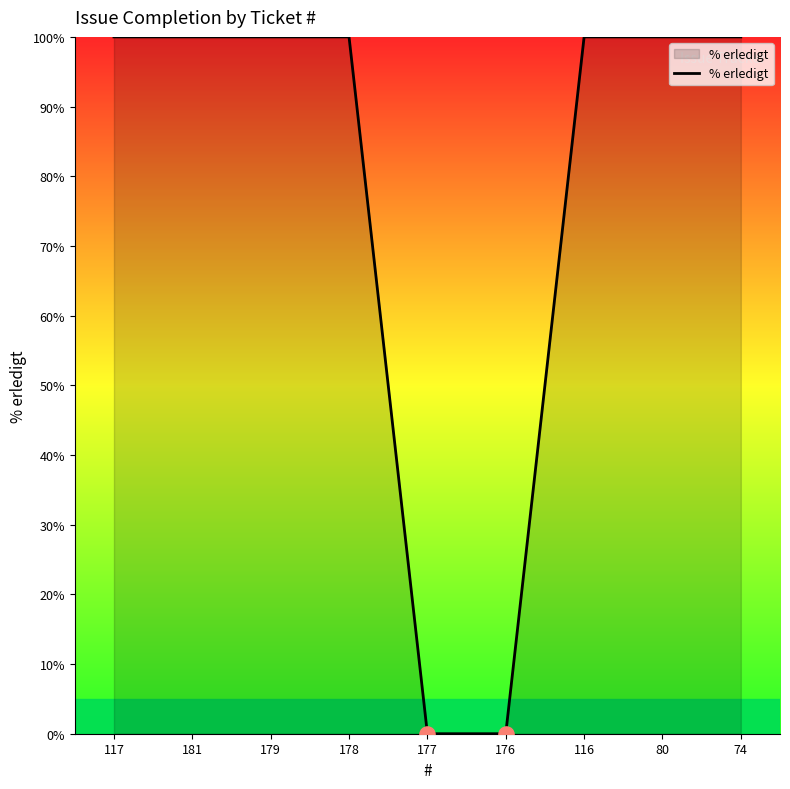

What is the change in value from 179 to 176?

-100